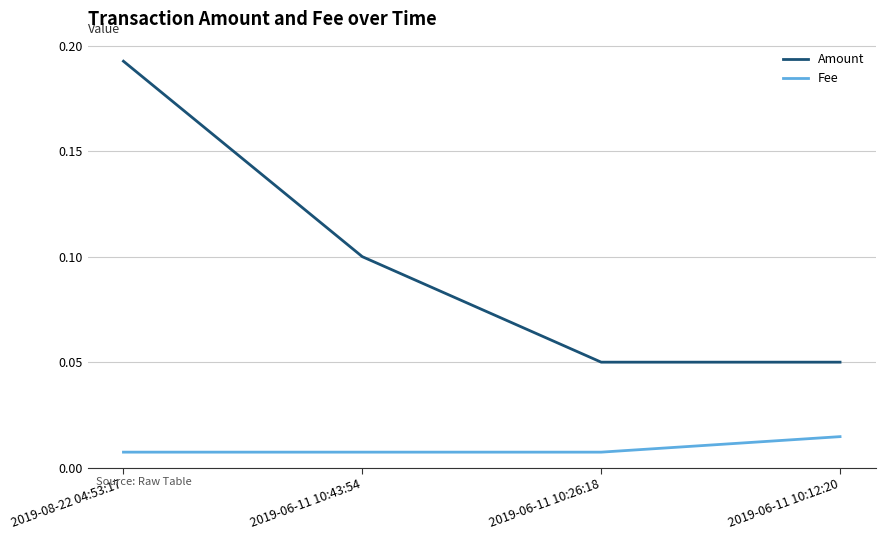

Between 2019-08-22 04:53:17 and 2019-06-11 10:43:54, which series saw the biggest shift?

Amount